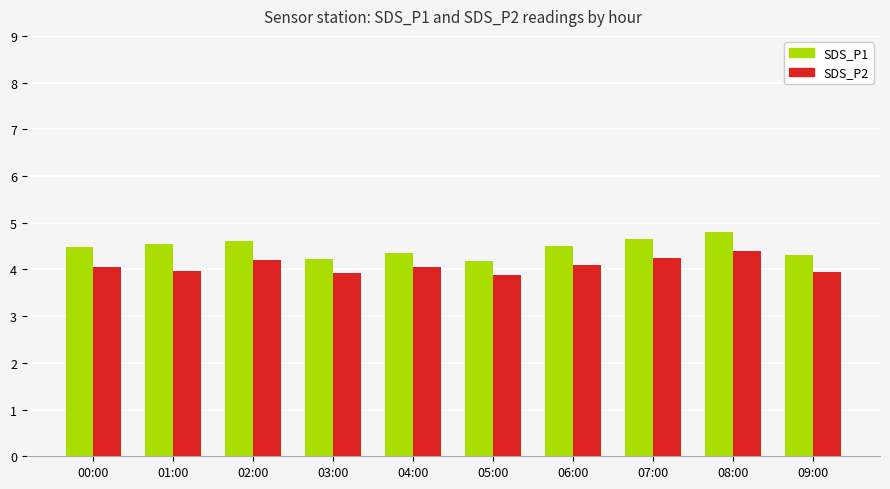

The SDS_P2 series shows 4.0 at 01:00. True or false?

True